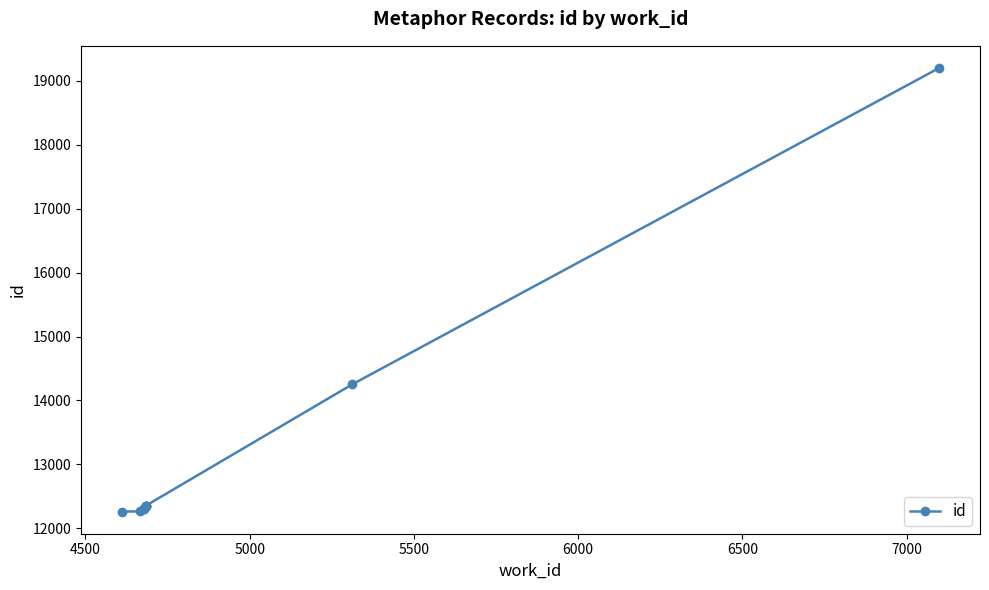

How many series are shown in this chart?

1